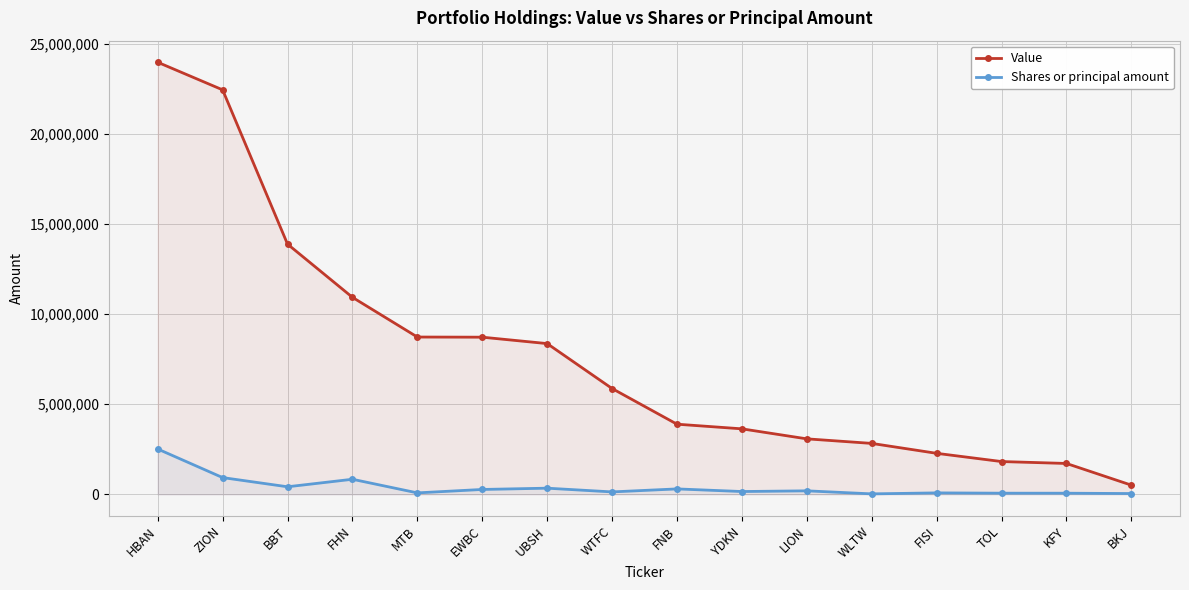

What is the highest value of the Value series?

23997000